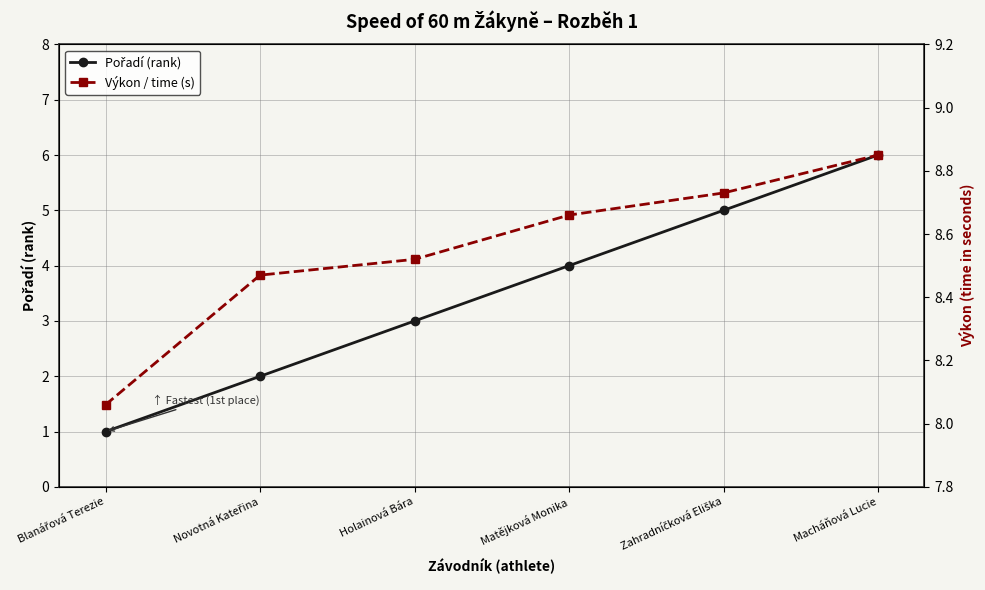

What is the difference between the maximum and second lowest values in the Výkon / time (s) series?

0.4